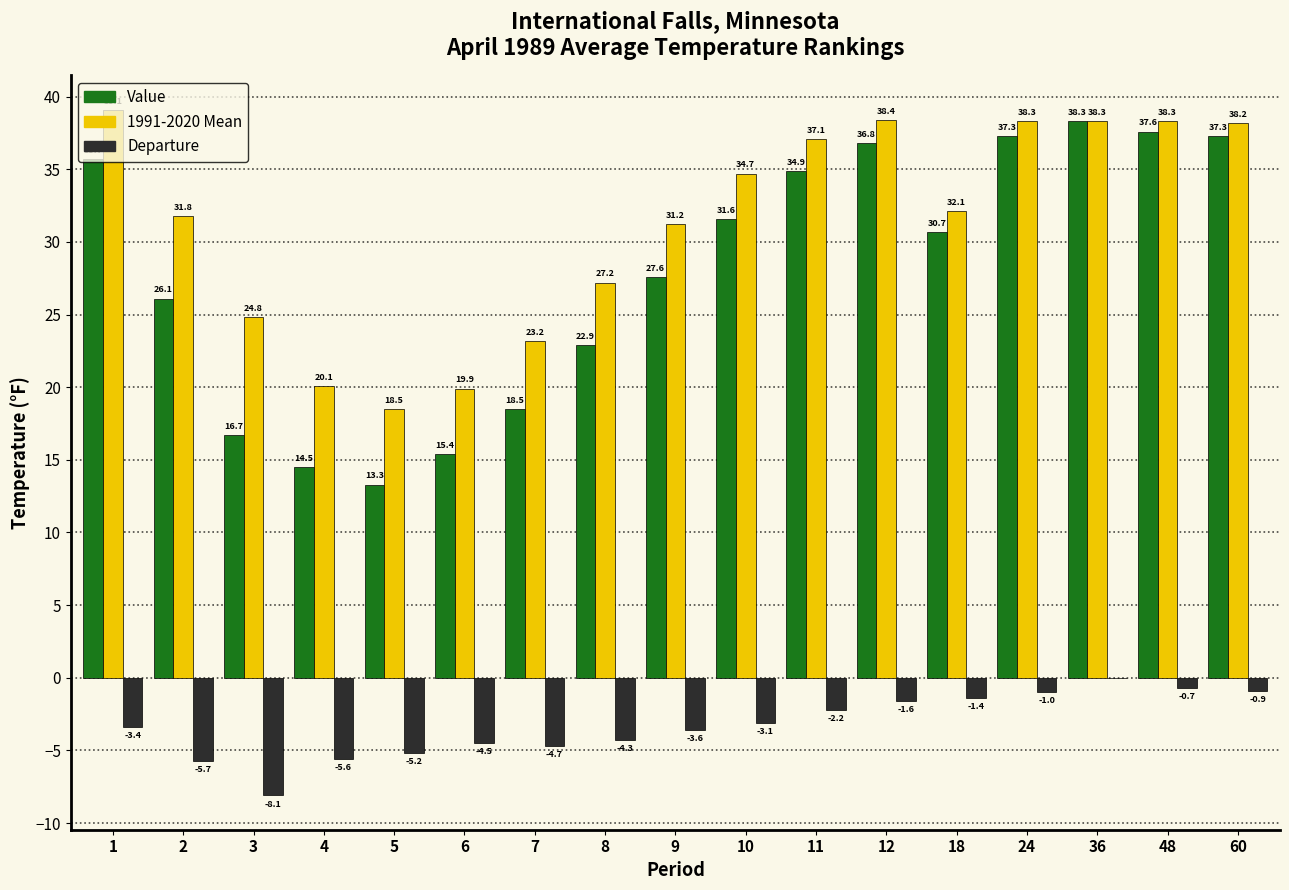

What is the sum of the 1991-2020 Mean values at 48 and 11?

75.4